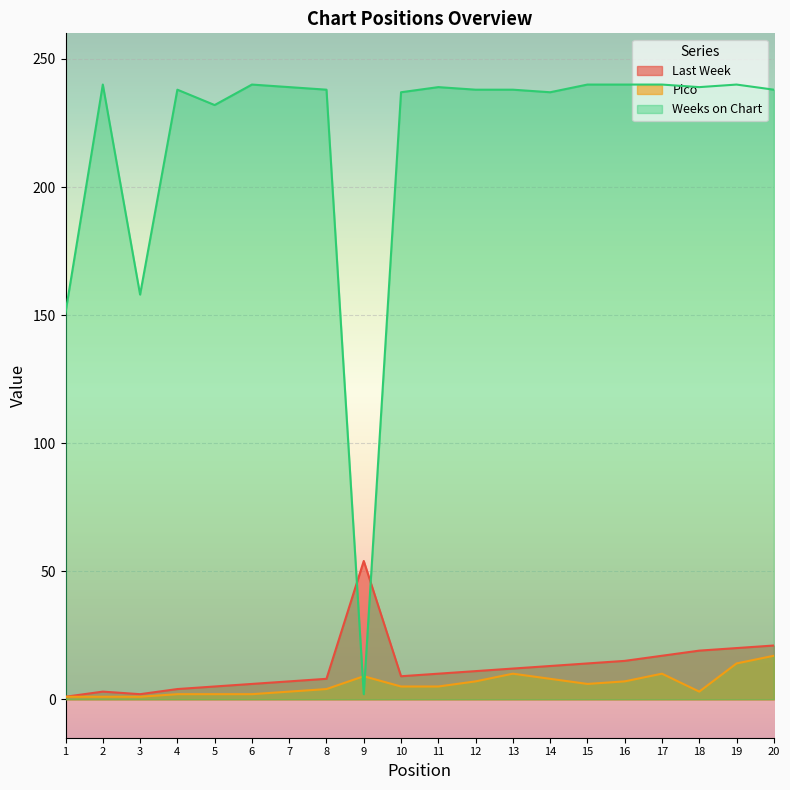

Reading left to right, list all the values displayed in this chart.

Last Week: 1	3	2	4	5	6	7	8	54	9	10	11	12	13	14	15	17	19	20	21
Pico: 1	1	1	2	2	2	3	4	9	5	5	7	10	8	6	7	10	3	14	17
Weeks on Chart: 151	240	158	238	232	240	239	238	2	237	239	238	238	237	240	240	240	239	240	238